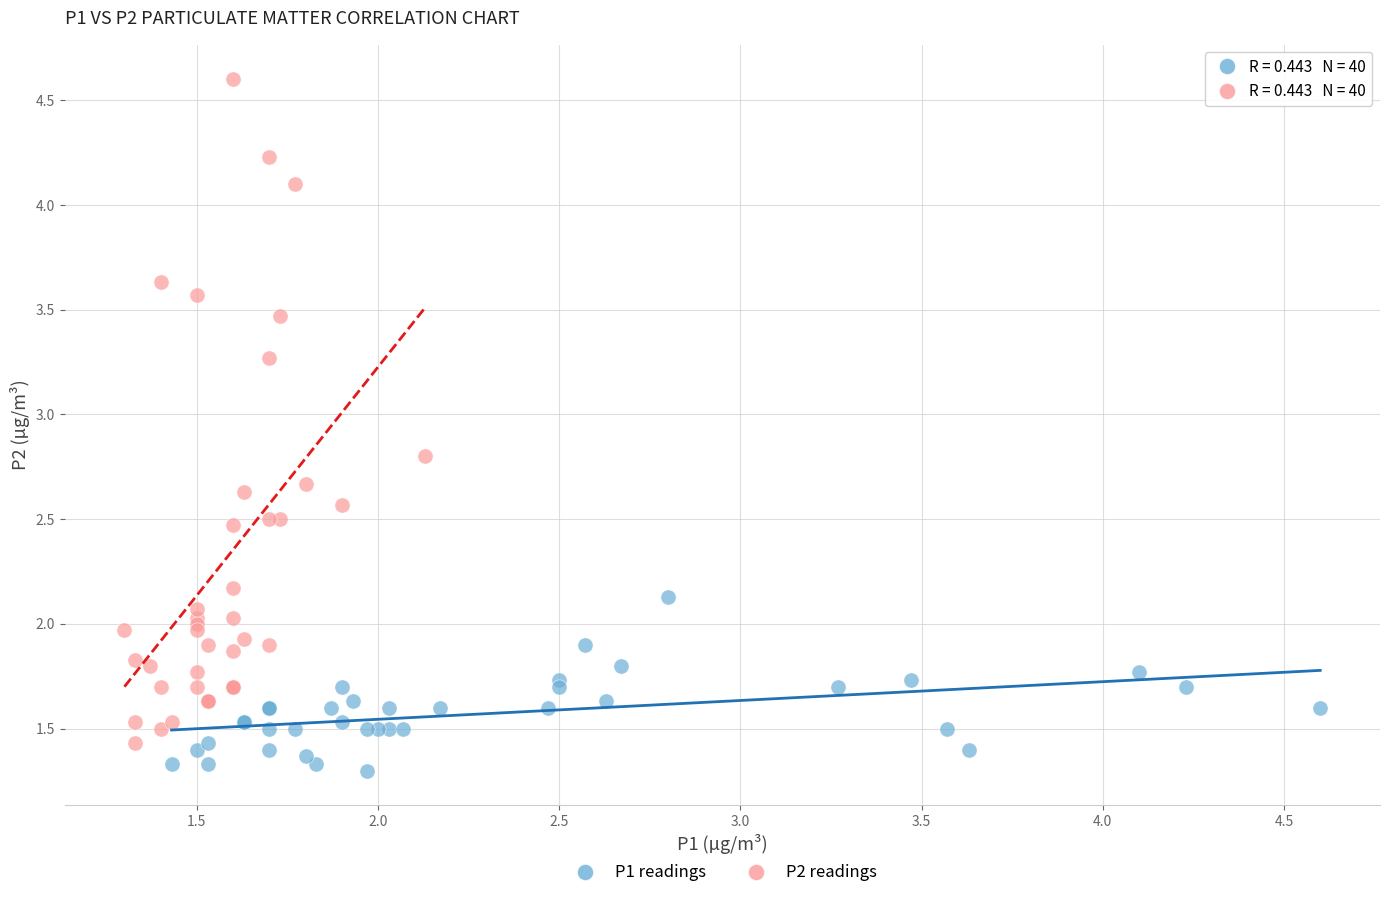

Which series has the largest Y range (max minus min)?

P2 readings